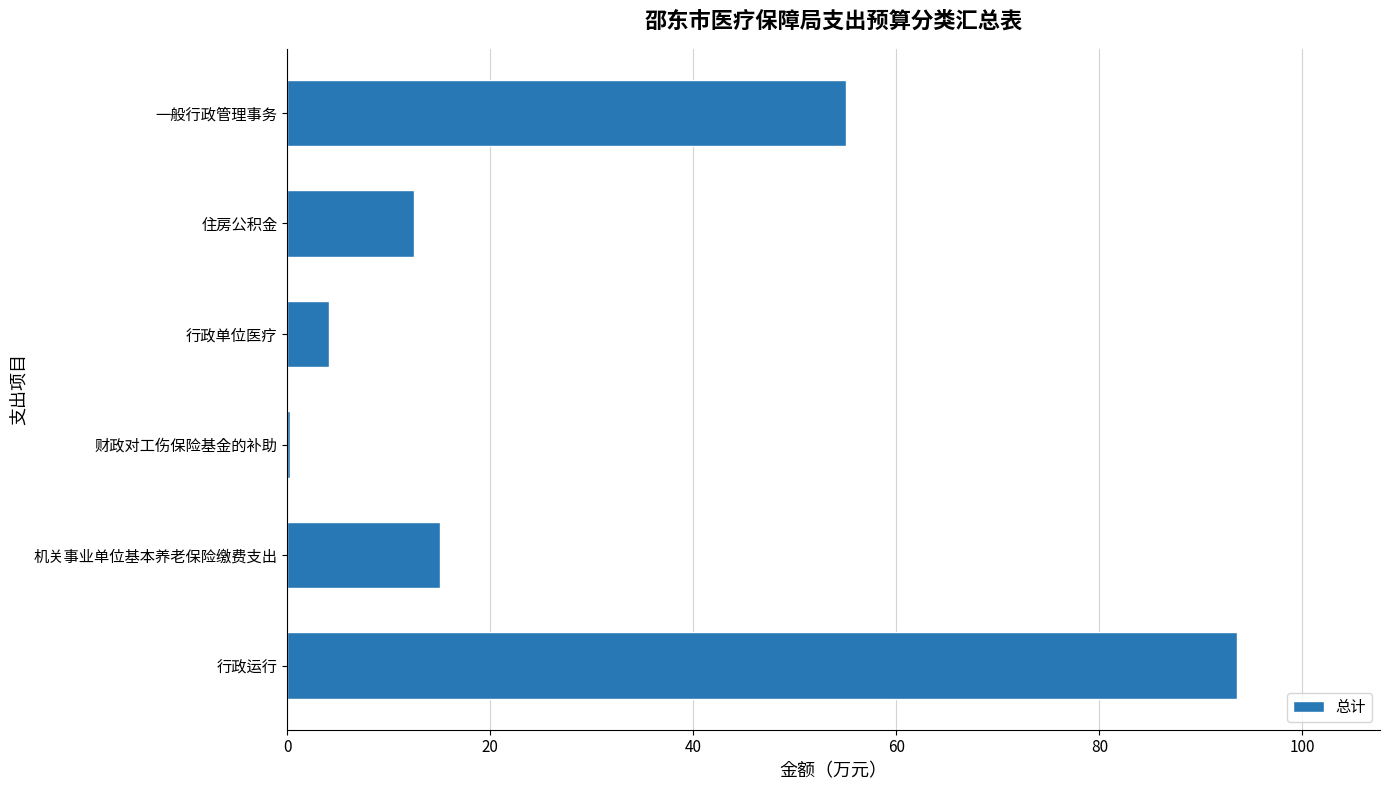

At which category does the chart reach its peak across all series?

行政运行